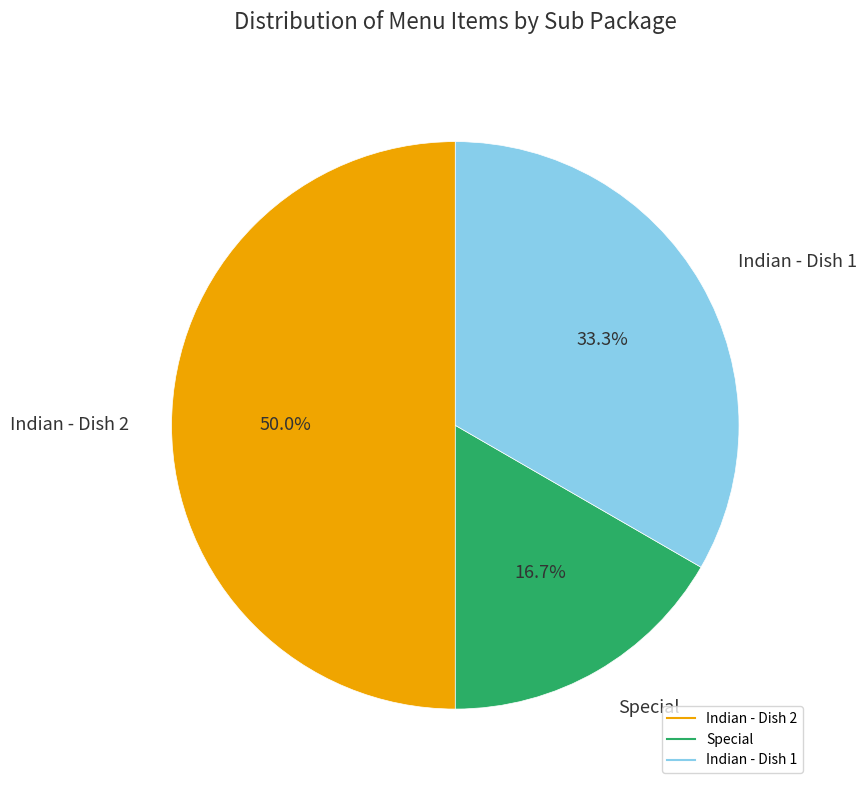

Count the number of slices in the pie.

3